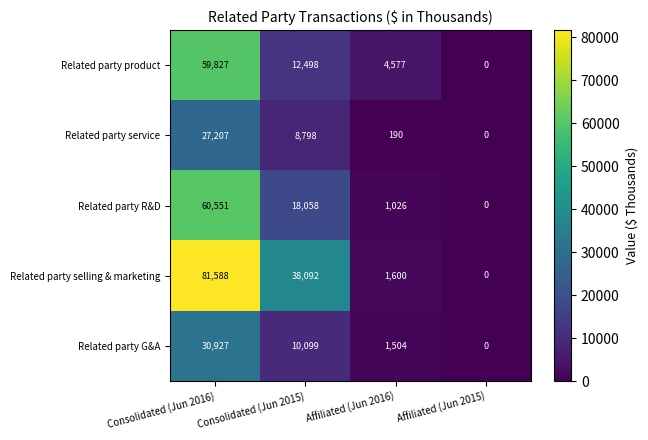

The value of Related party R&D at Consolidated (Jun 2016) is 103027. True or false?

False